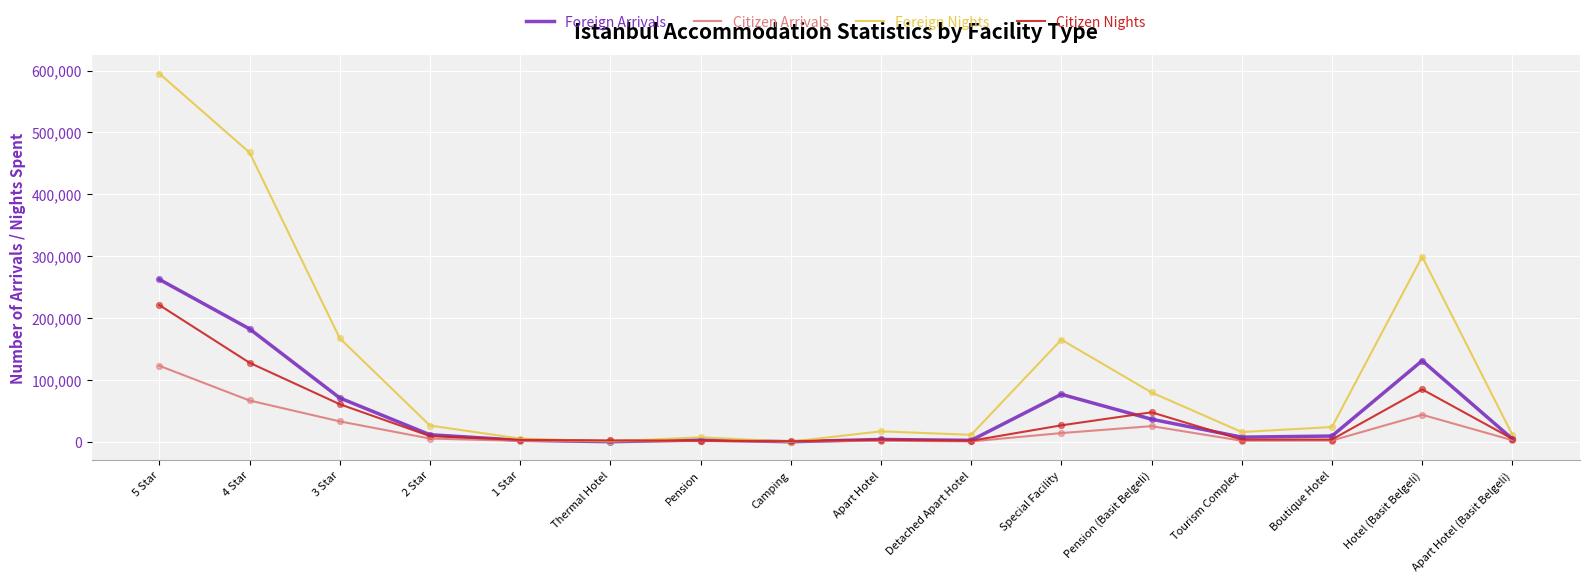

Is the value of Citizen Nights at Tourism Complex greater than the value of Foreign Arrivals at 5 Star?

No